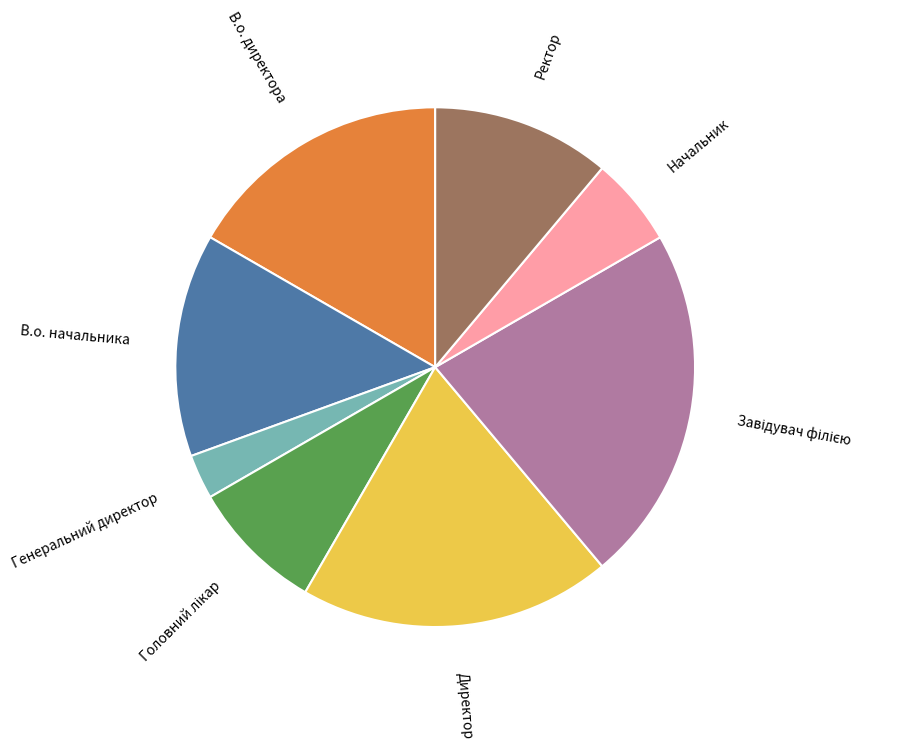

Which category has the smallest portion of the pie?

Генеральний директор